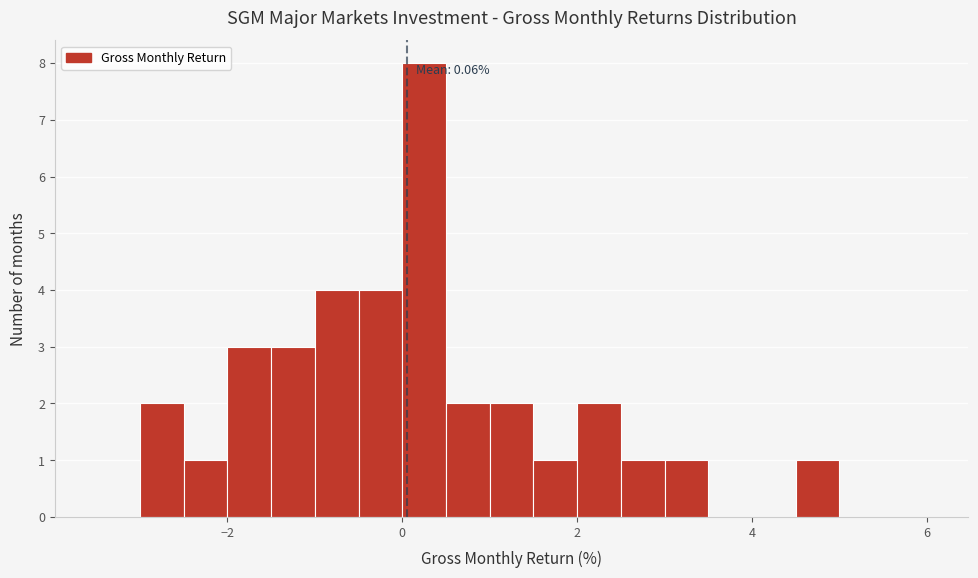

Read against the x-axis, roughly where is the centre of the tallest bar?

0.2